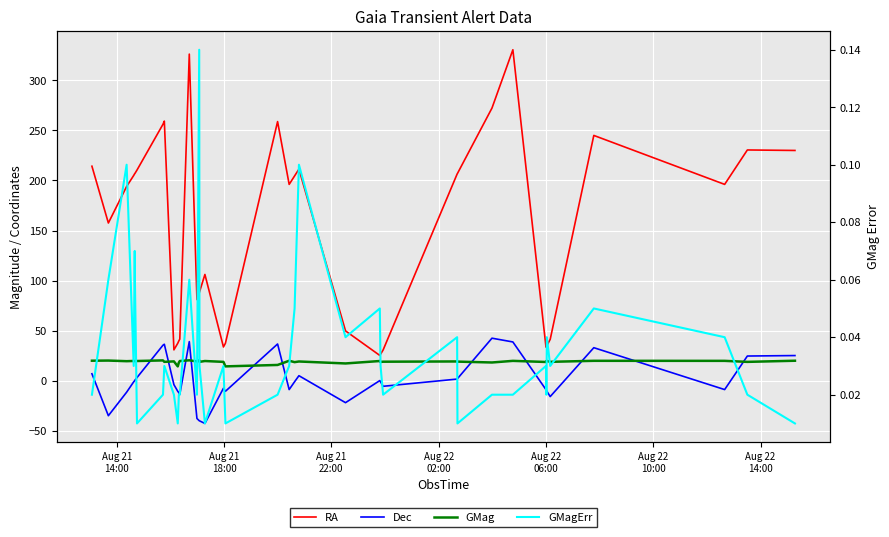

True or false: GMagErr has more than 0 points higher than both neighbors.

True